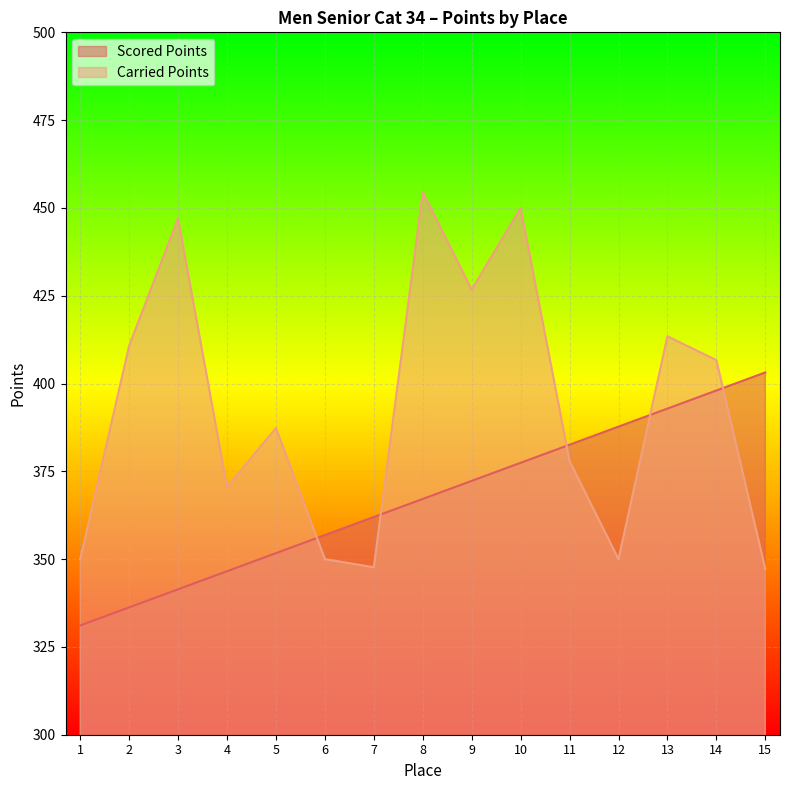

At which label does Scored Points first exceed 367?

8